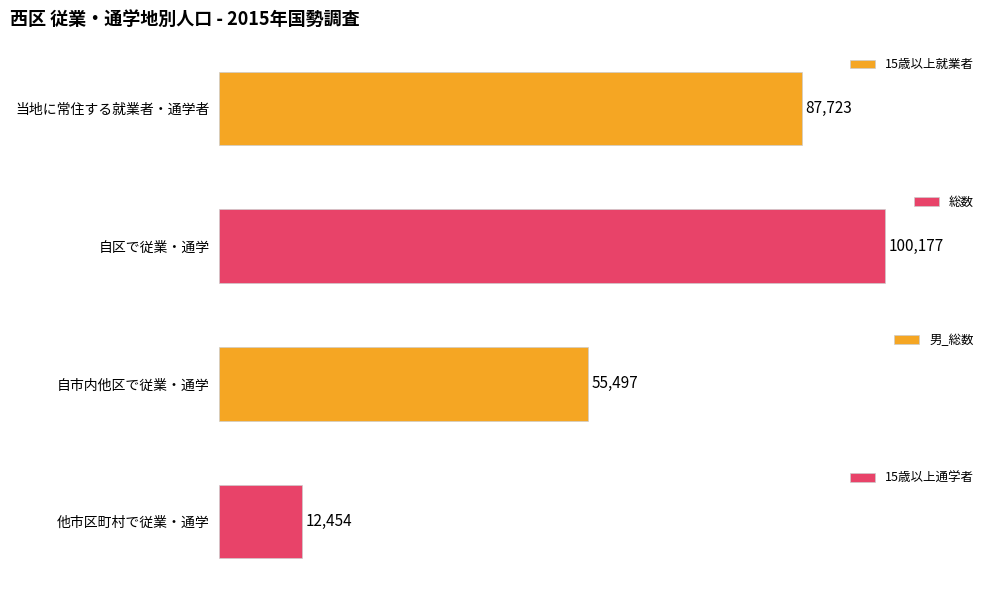

Which category has the lowest value in the 15歳以上通学者 series?

他市区町村で従業・通学